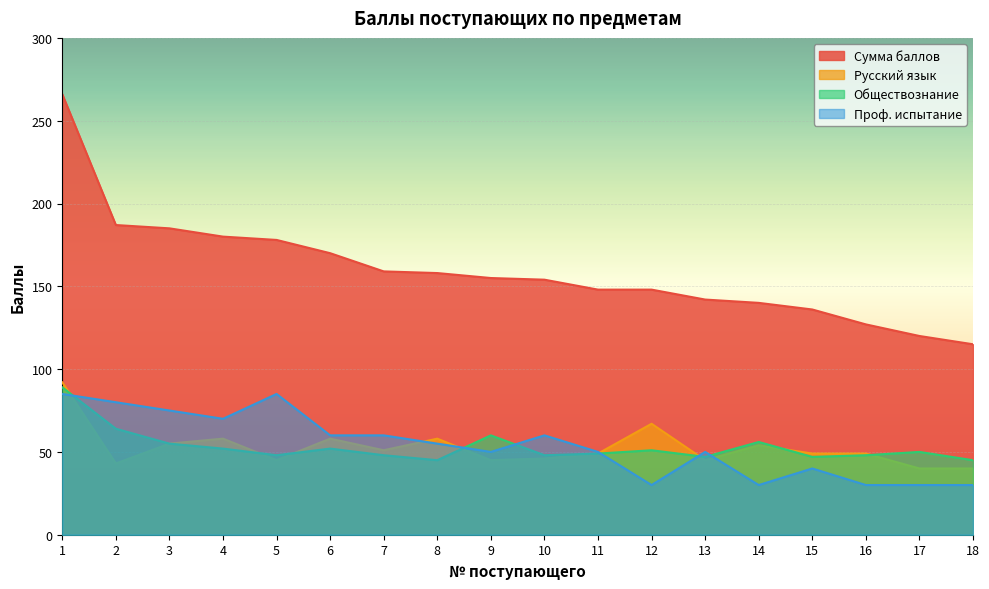

What is the difference between the maximum and minimum values in the Русский язык series?

52